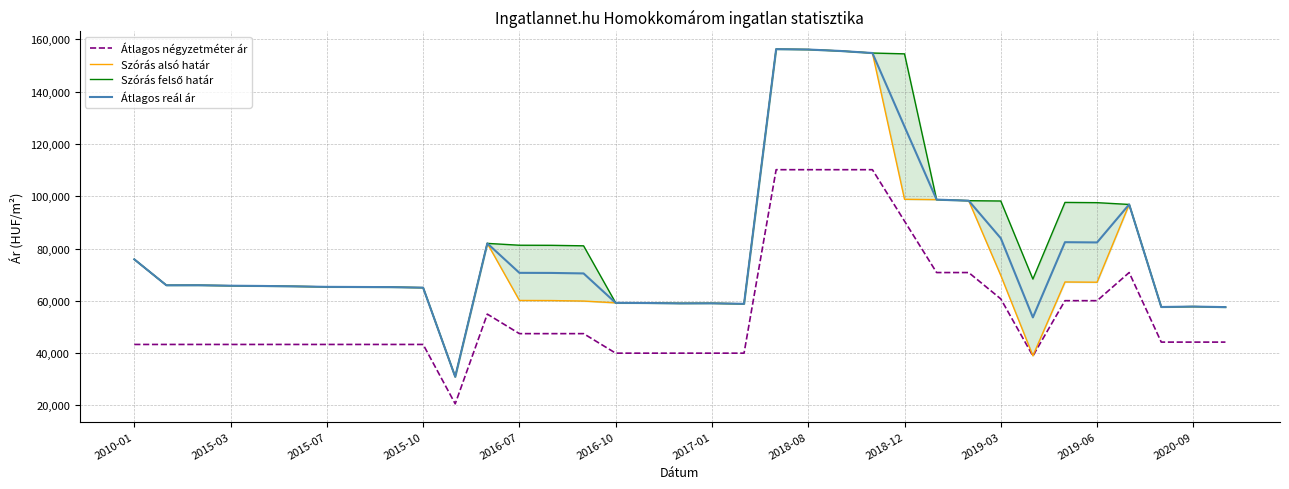

True or false: Átlagos négyzetméter ár and Átlagos reál ár cross at least once.

False